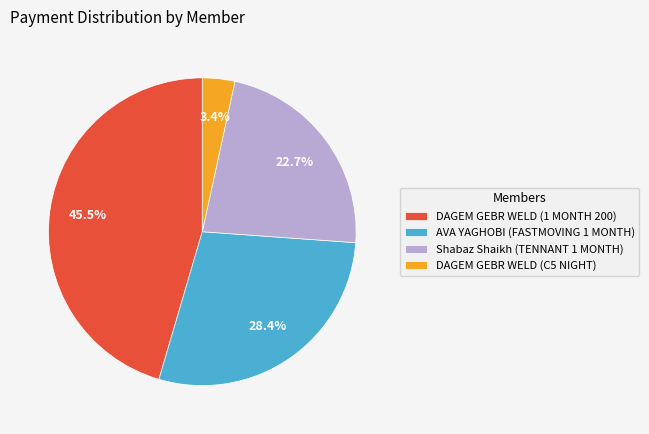

Approximately how many times larger is the value at DAGEM GEBR WELD (C5 NIGHT) compared to AVA YAGHOBI (FASTMOVING 1 MONTH)?

0.1